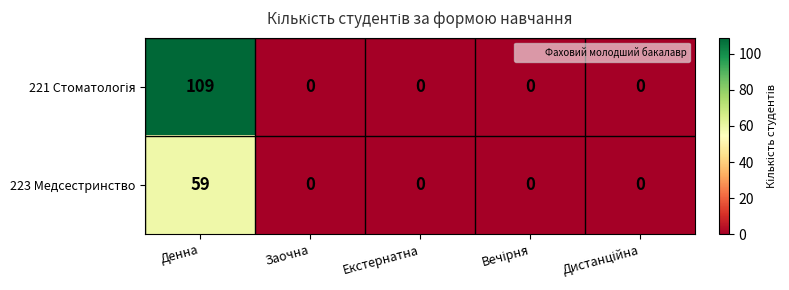

The 223 Медсестринство series shows 0 at Екстернатна. True or false?

True